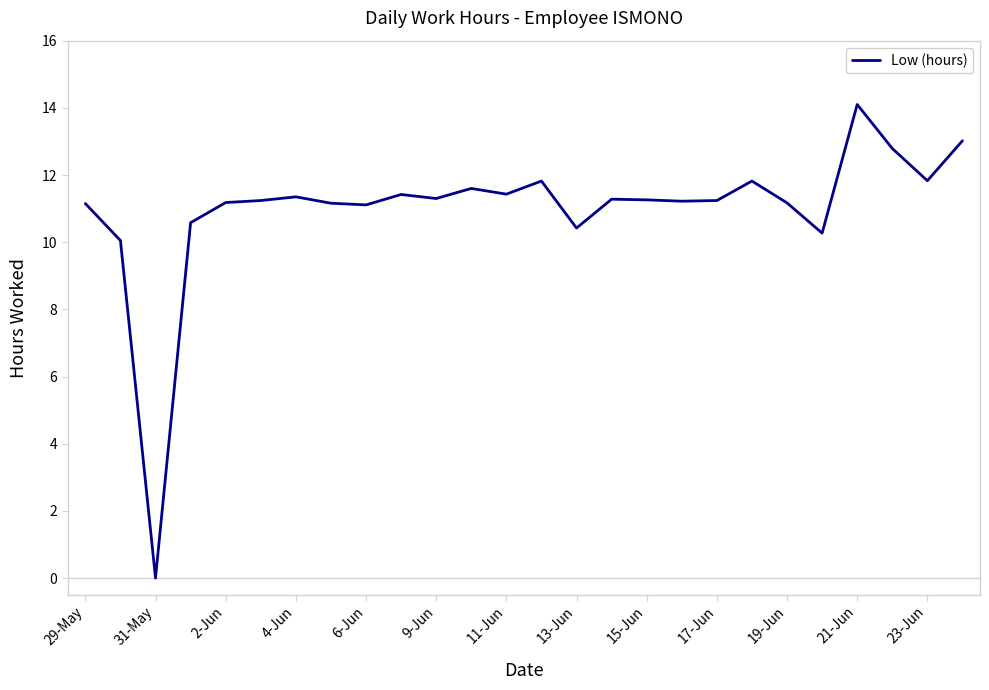

What is the maximum value shown in the chart?

14.1